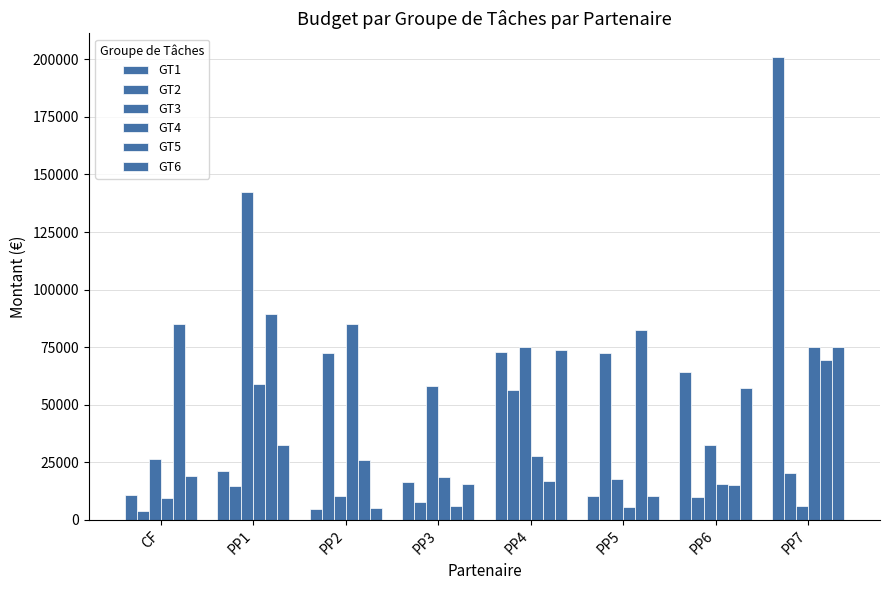

At PP1, list the series in order from largest to smallest.

GT3, GT5, GT4, GT6, GT1, GT2